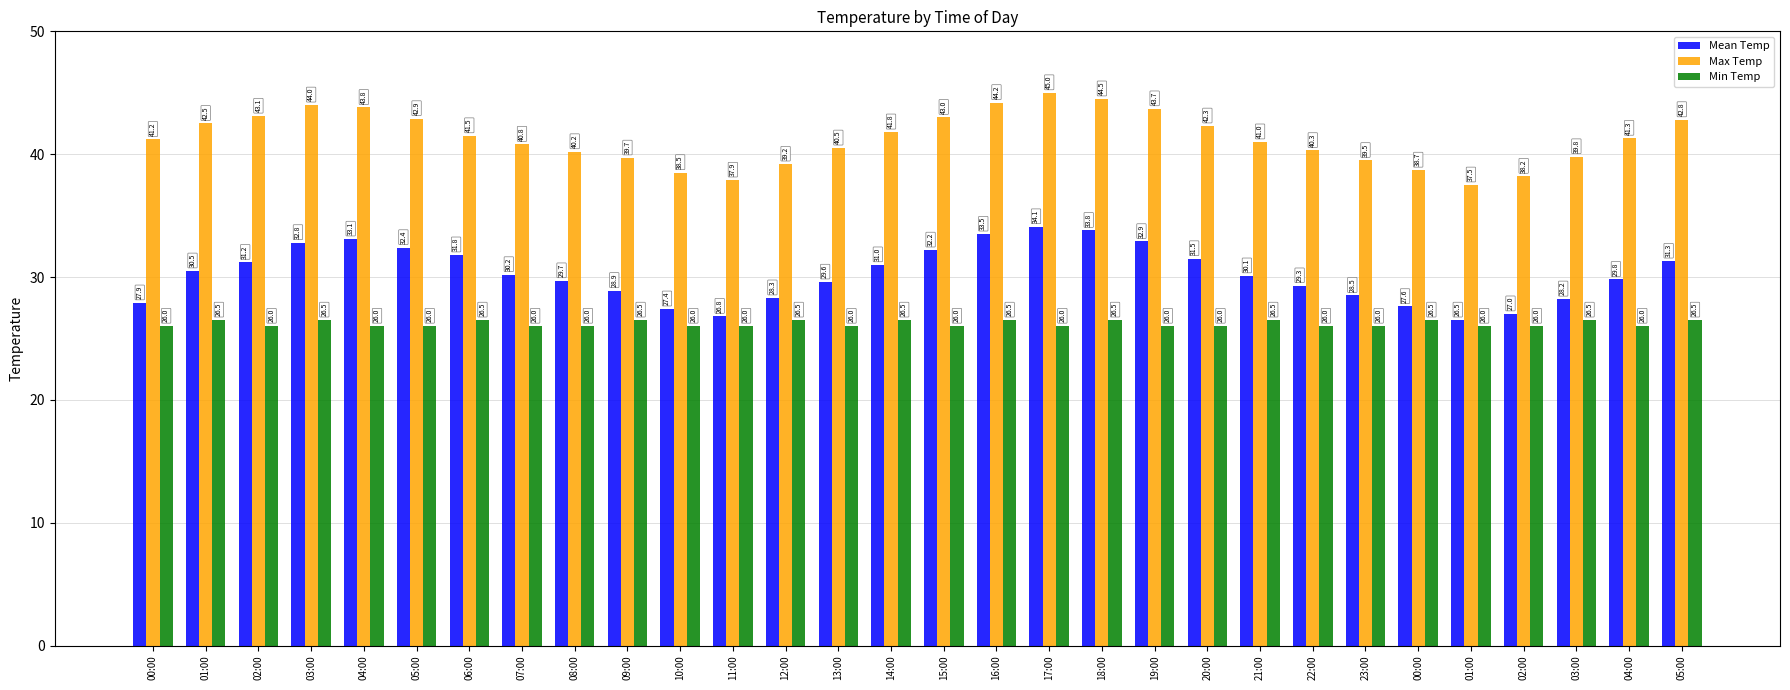

How many values in the Min Temp series exceed 26?

12